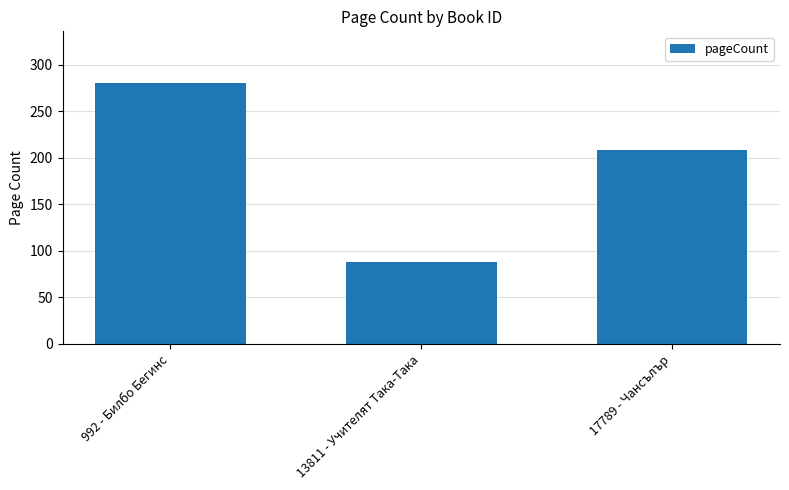

Between 13811 - Учителят Така-Така and 17789 - Чансълър, which is larger?

17789 - Чансълър